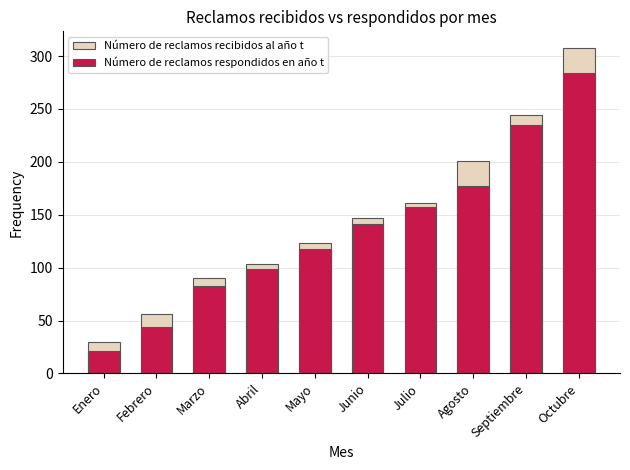

List the series in order of their overall mean, highest first.

Número de reclamos recibidos al año t, Número de reclamos respondidos en año t